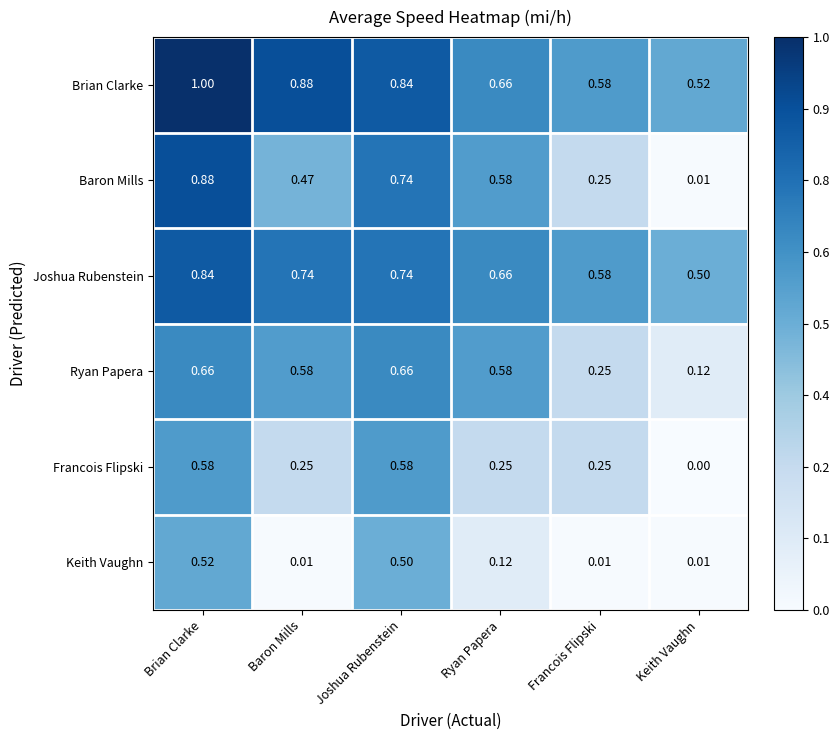

Which category has the highest value across all series?

Brian Clarke